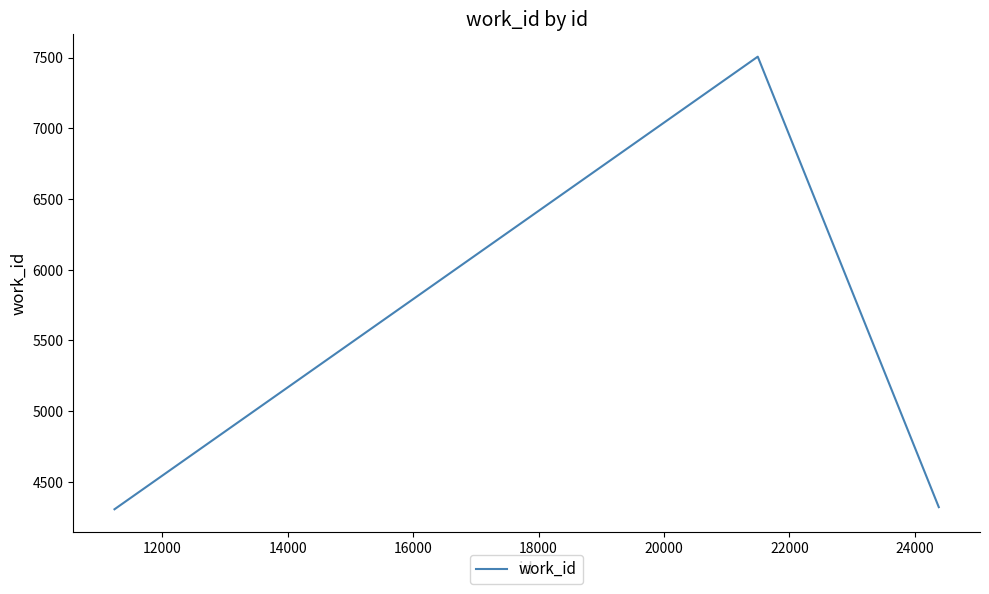

Reading right to left, extract all data points from this chart.

4321	7507	4306